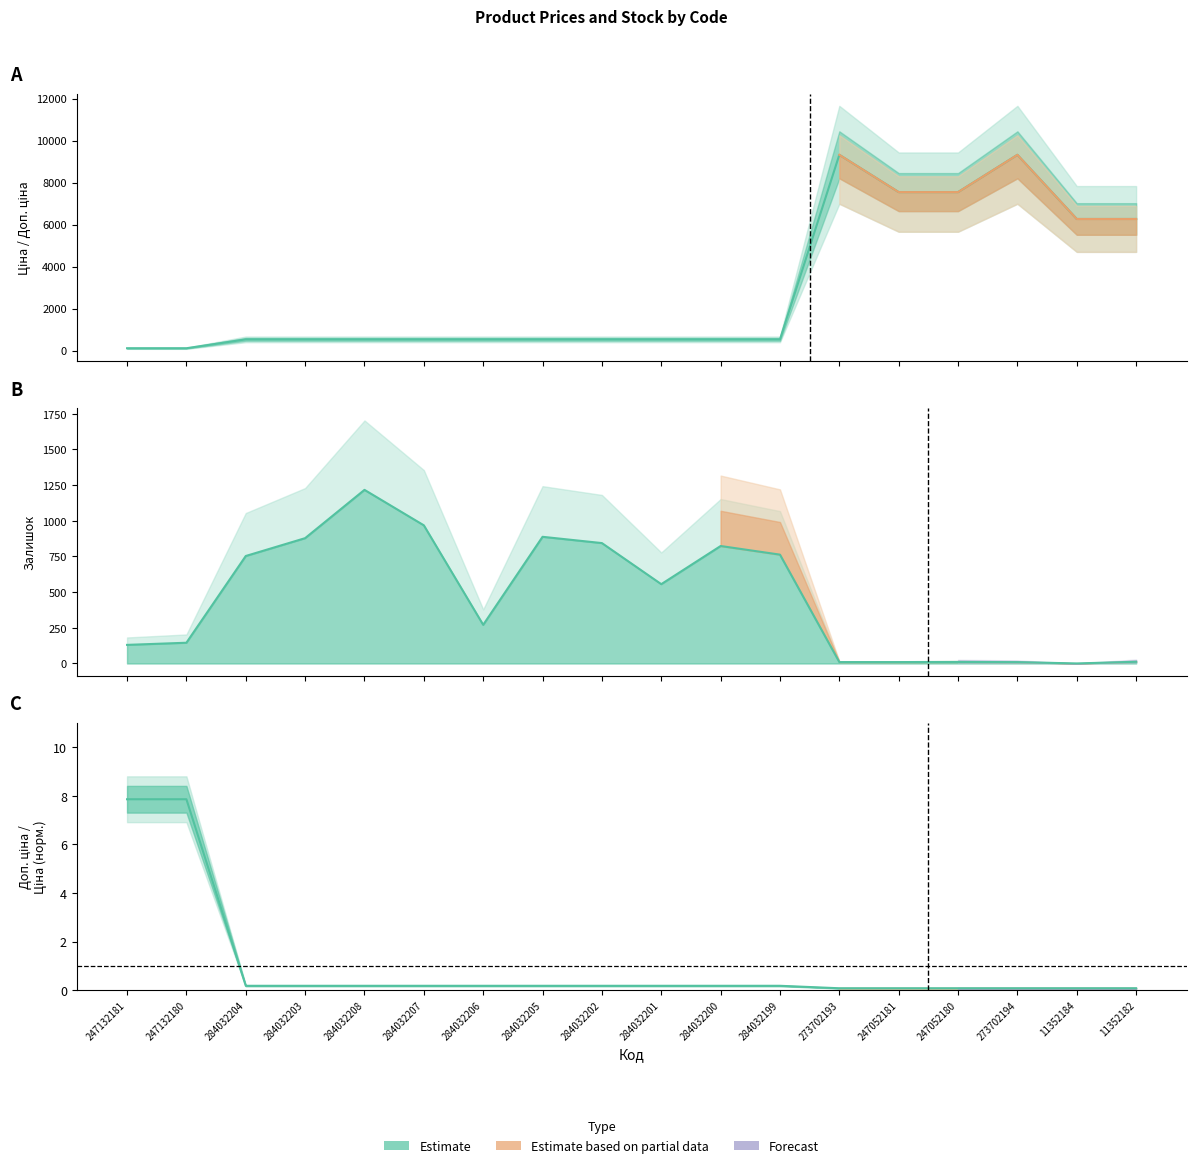

What is the change in value from 284032207 to 273702193?

+8786.0